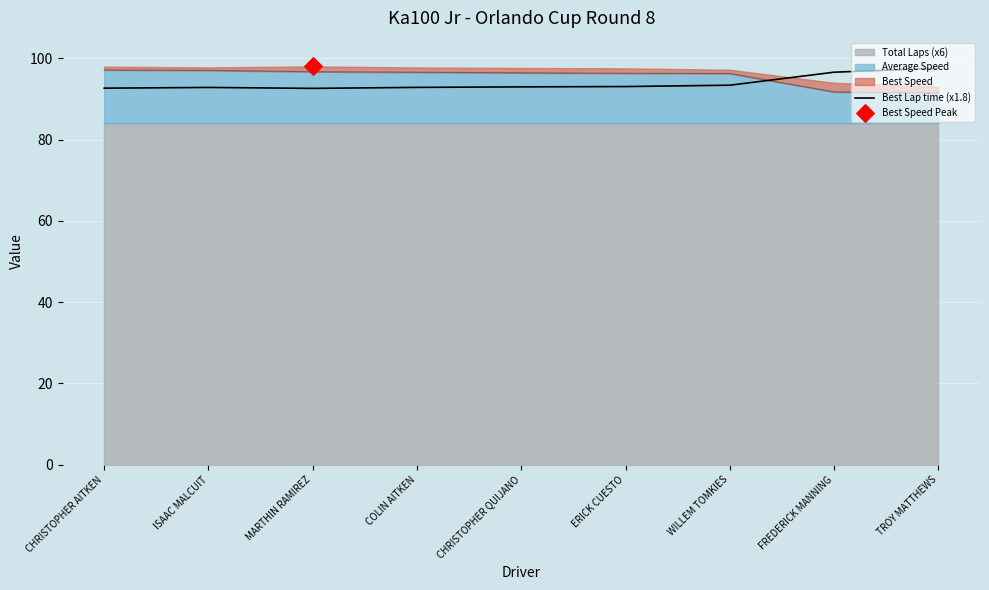

Which has a higher value, FREDERICK MANNING or CHRISTOPHER QUIJANO?

FREDERICK MANNING